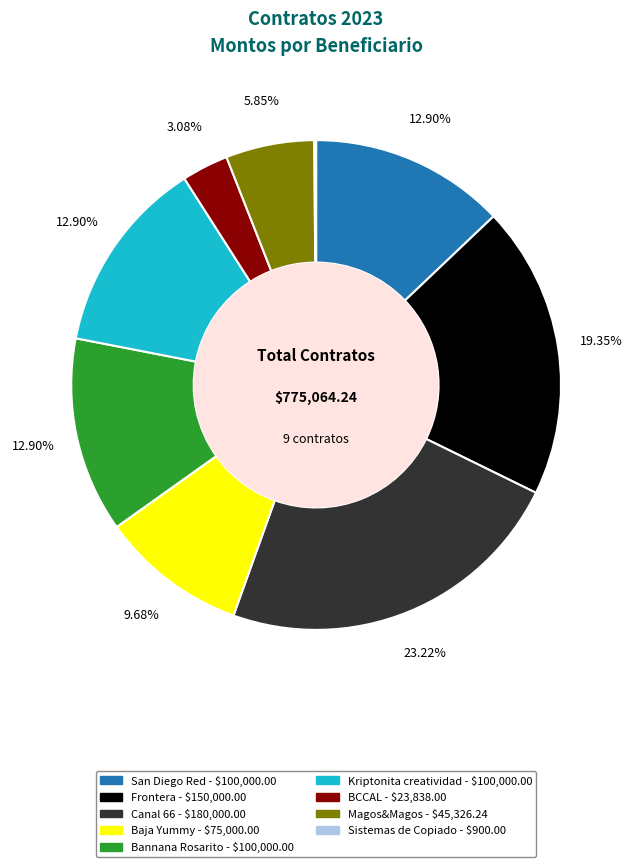

Does any single category account for the majority?

No